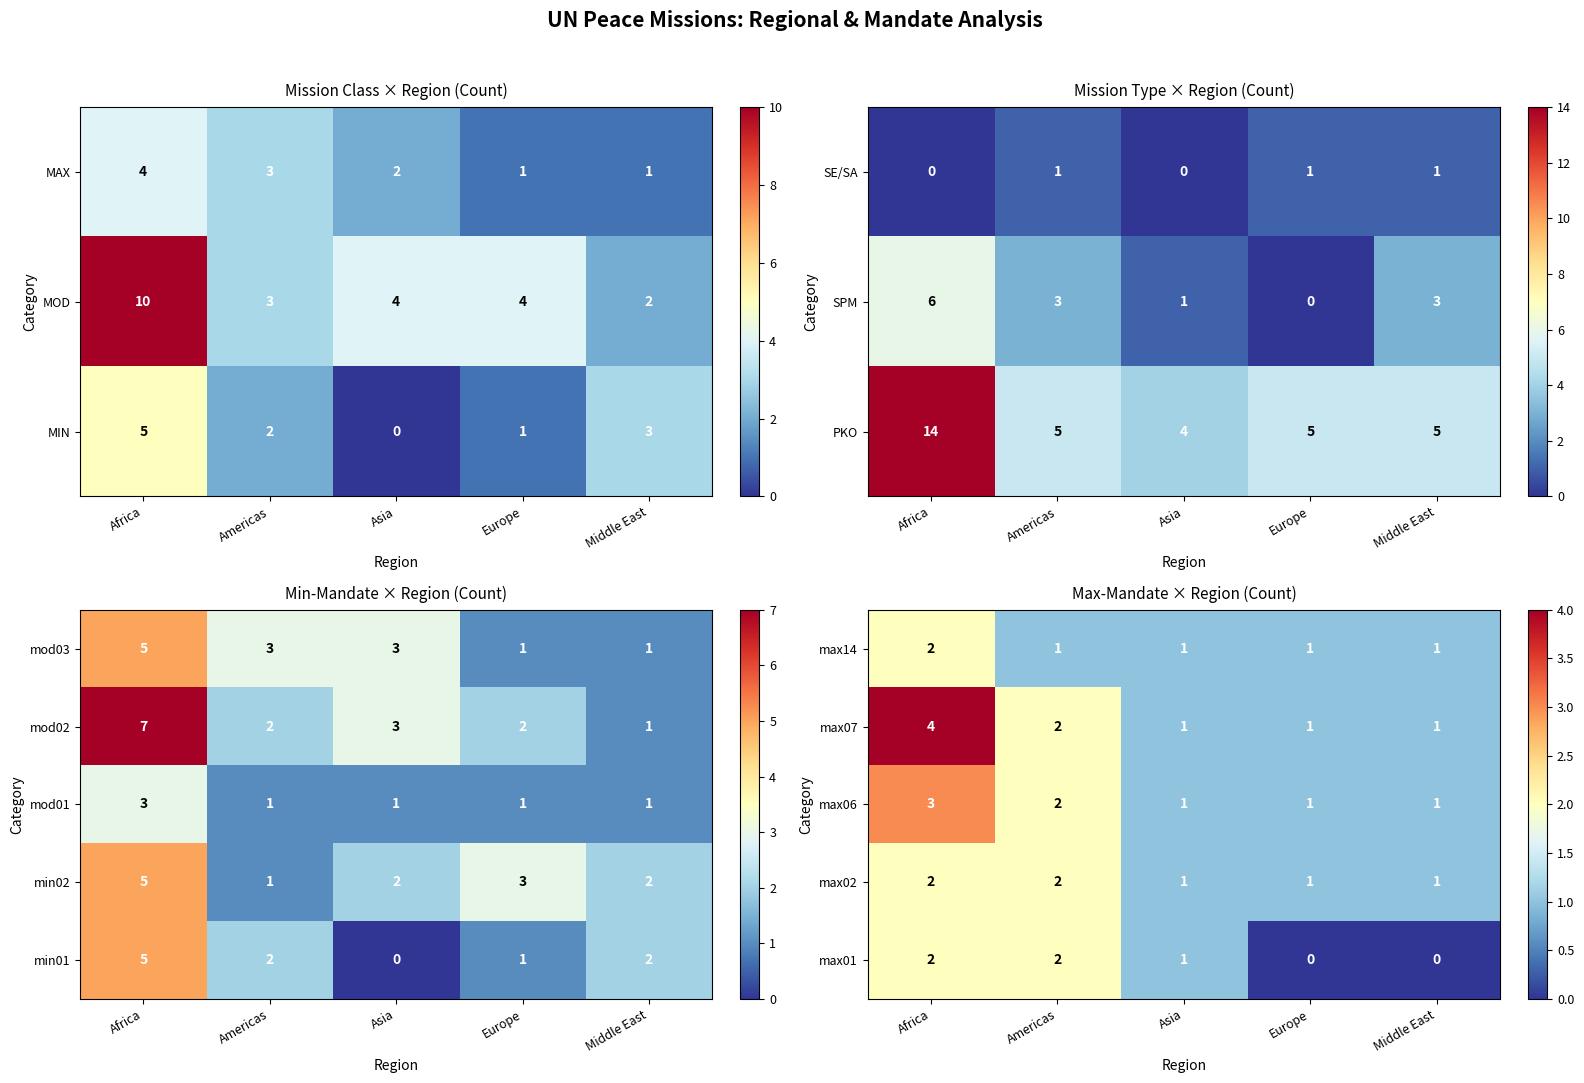

The max06 series shows 3 at Americas. True or false?

False